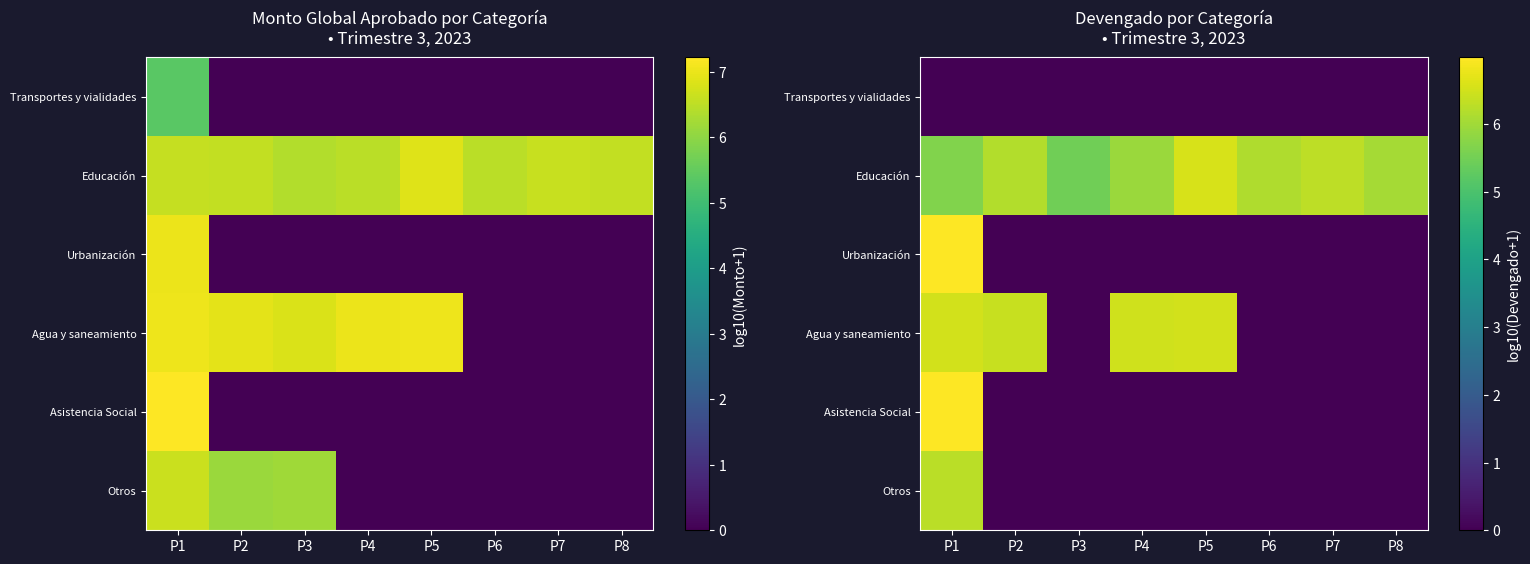

Between P6 and P7, which series saw the biggest shift?

Educación